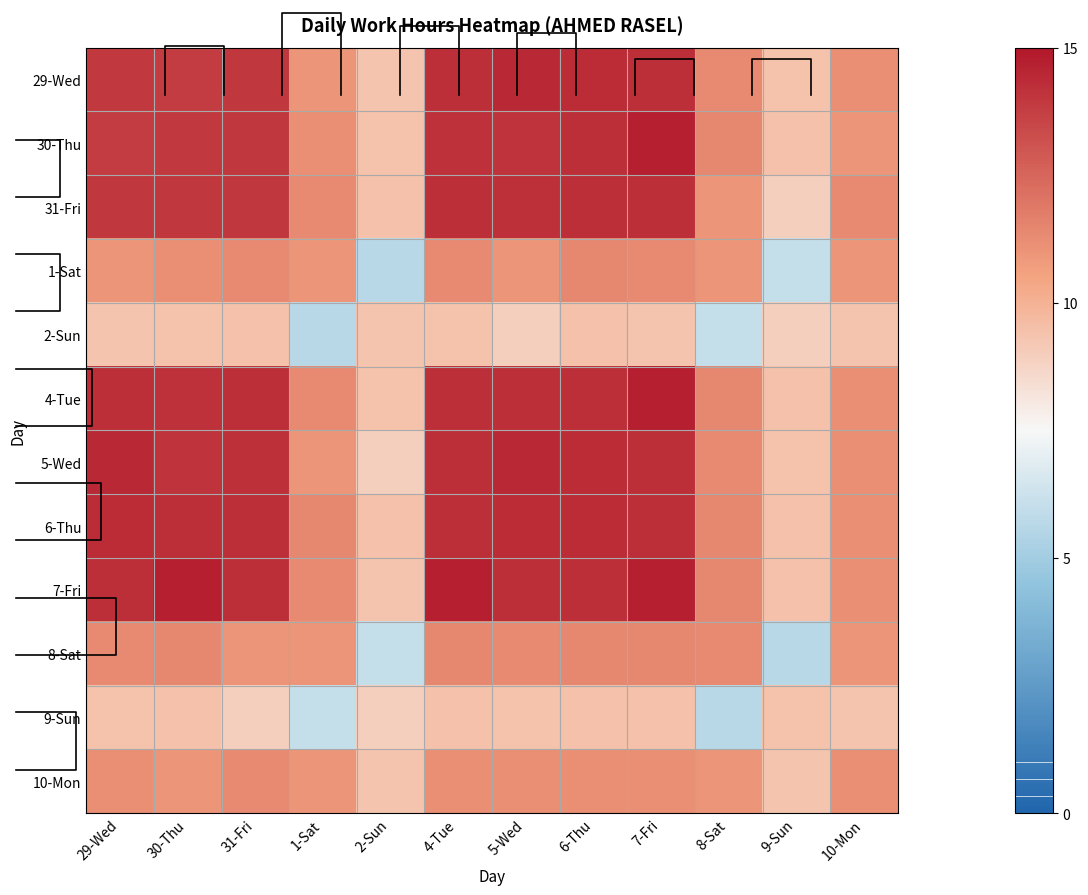

At how many categories does at least one series exceed 9?

12